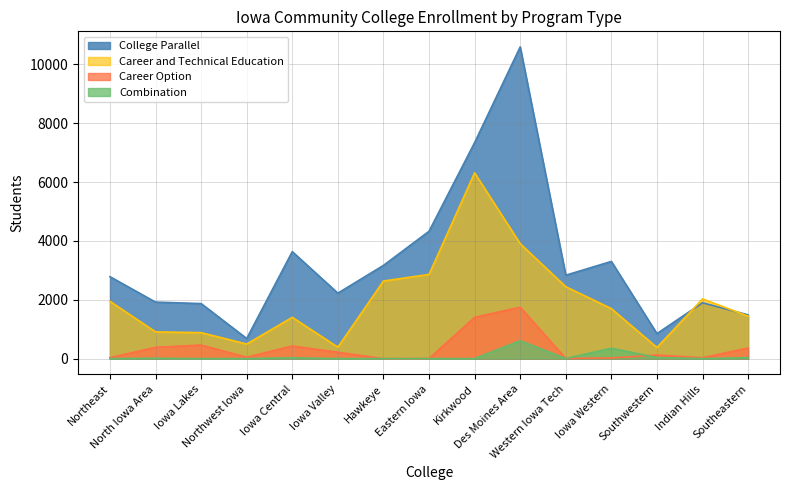

Which series has the largest total across all categories?

College Parallel